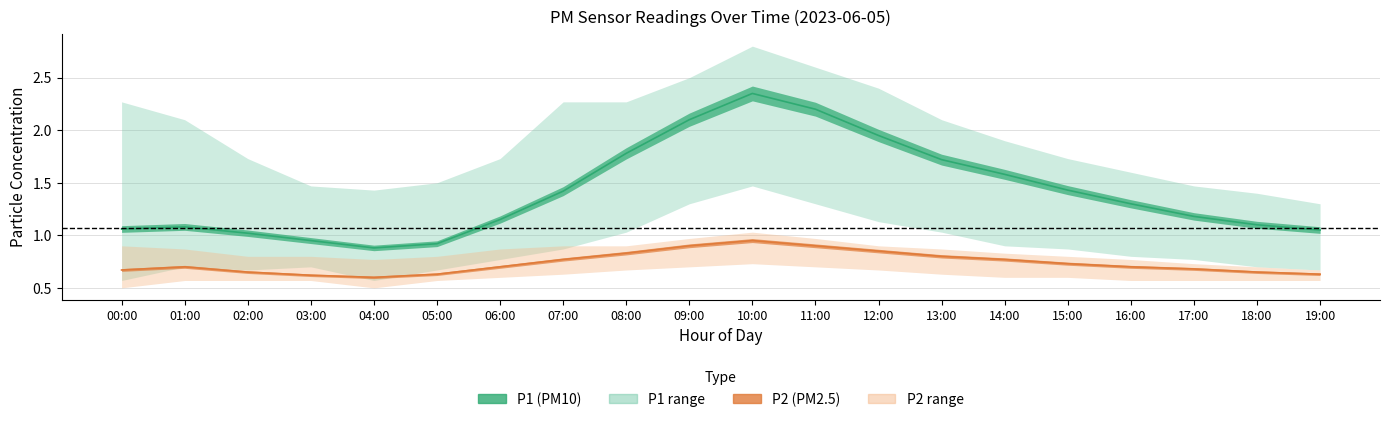

True or false: P2_upper and P2 cross at least once.

False